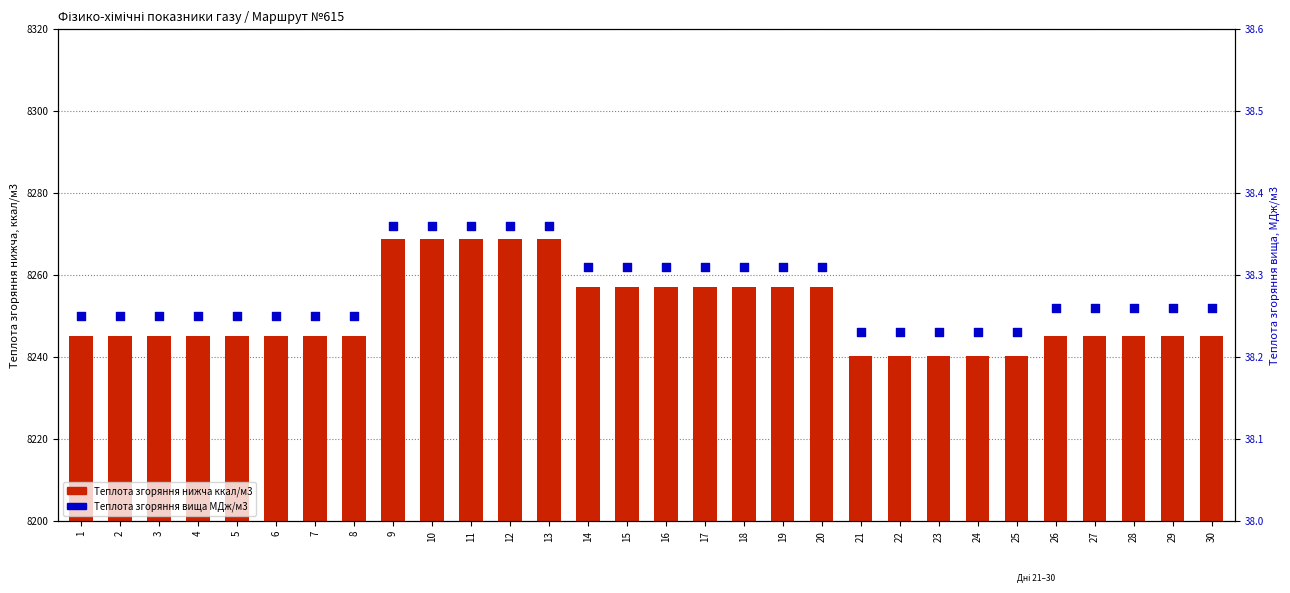

At how many categories does at least one series exceed 7413?

30